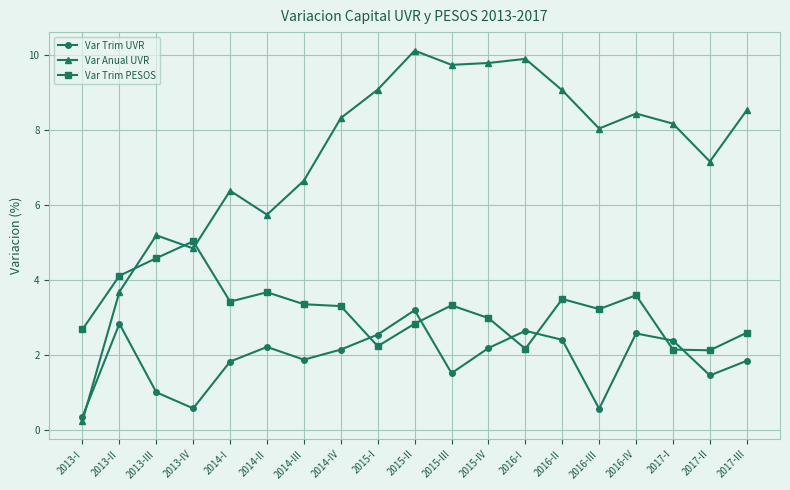

At 2014-IV, list the series in order from smallest to largest.

Var Trim UVR, Var Trim PESOS, Var Anual UVR